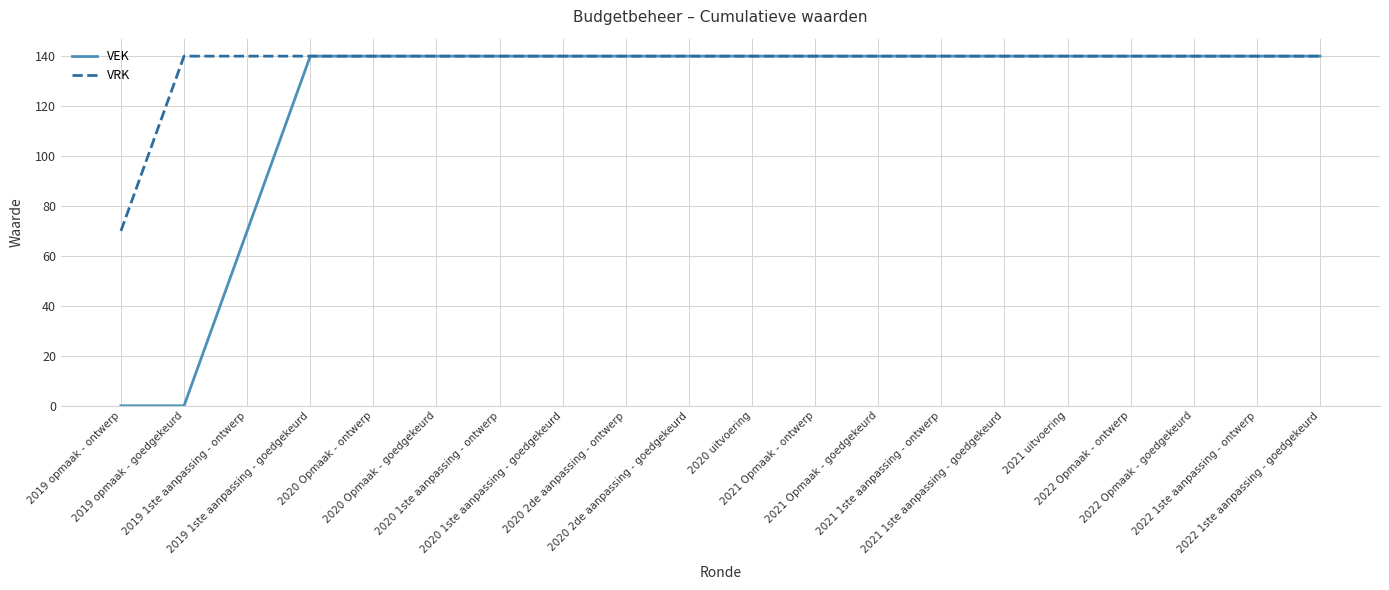

At how many categories does at least one series exceed 108?

19